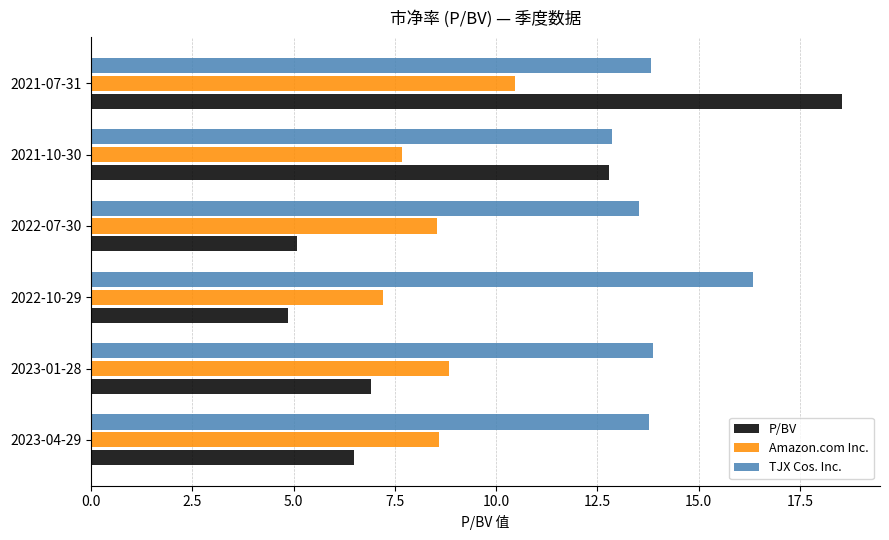

What is the average value of the Amazon.com Inc. series?

8.6